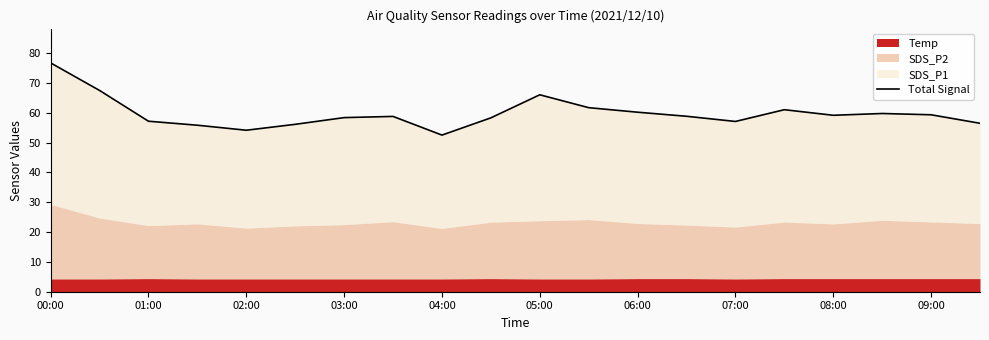

How many lines are shown in the chart?

1